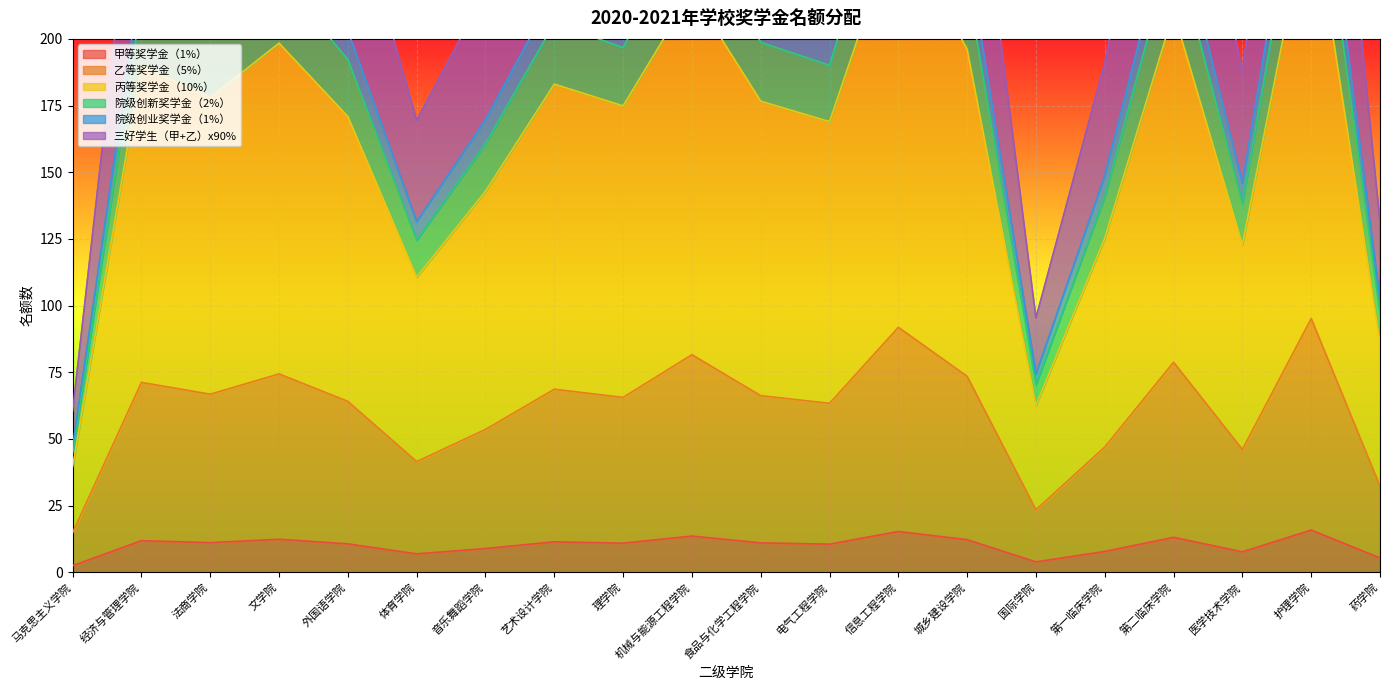

At which category does 三好学生（甲+乙）x90% reach its first local peak?

经济与管理学院